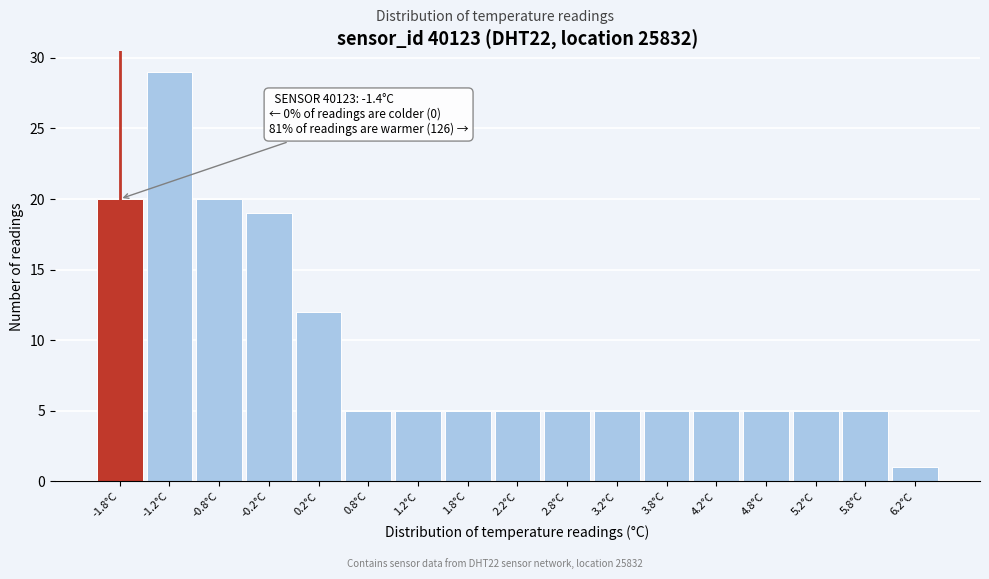

Reading right to left, extract all data points from this chart.

6.2°C=1	5.8°C=5	5.2°C=5	4.8°C=5	4.2°C=5	3.8°C=5	3.2°C=5	2.8°C=5	2.2°C=5	1.8°C=5	1.2°C=5	0.8°C=5	0.2°C=12	-0.2°C=19	-0.8°C=20	-1.2°C=29	-1.8°C=20